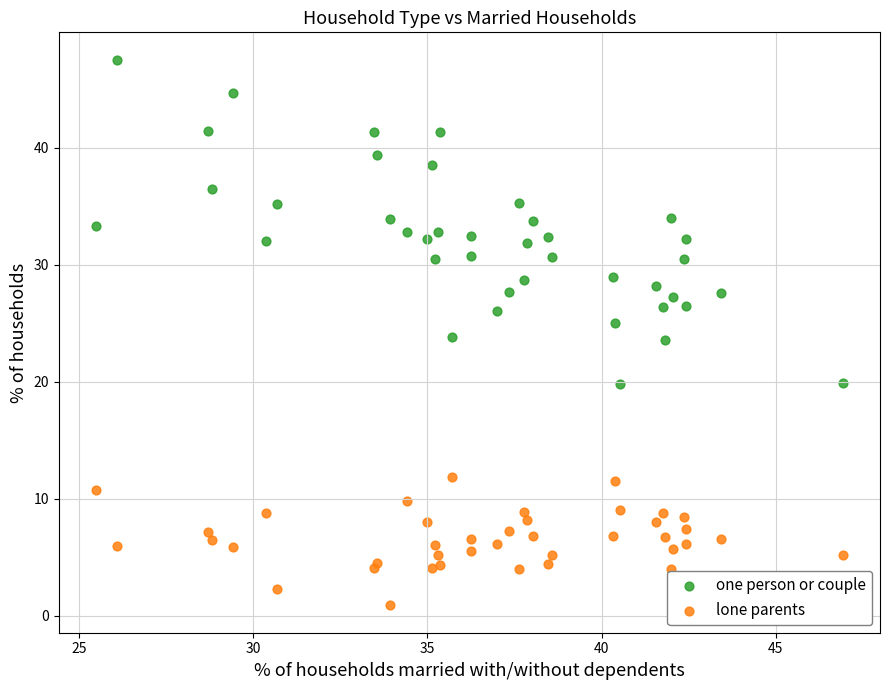

What are all the series names shown in the legend?

one person or couple, lone parents